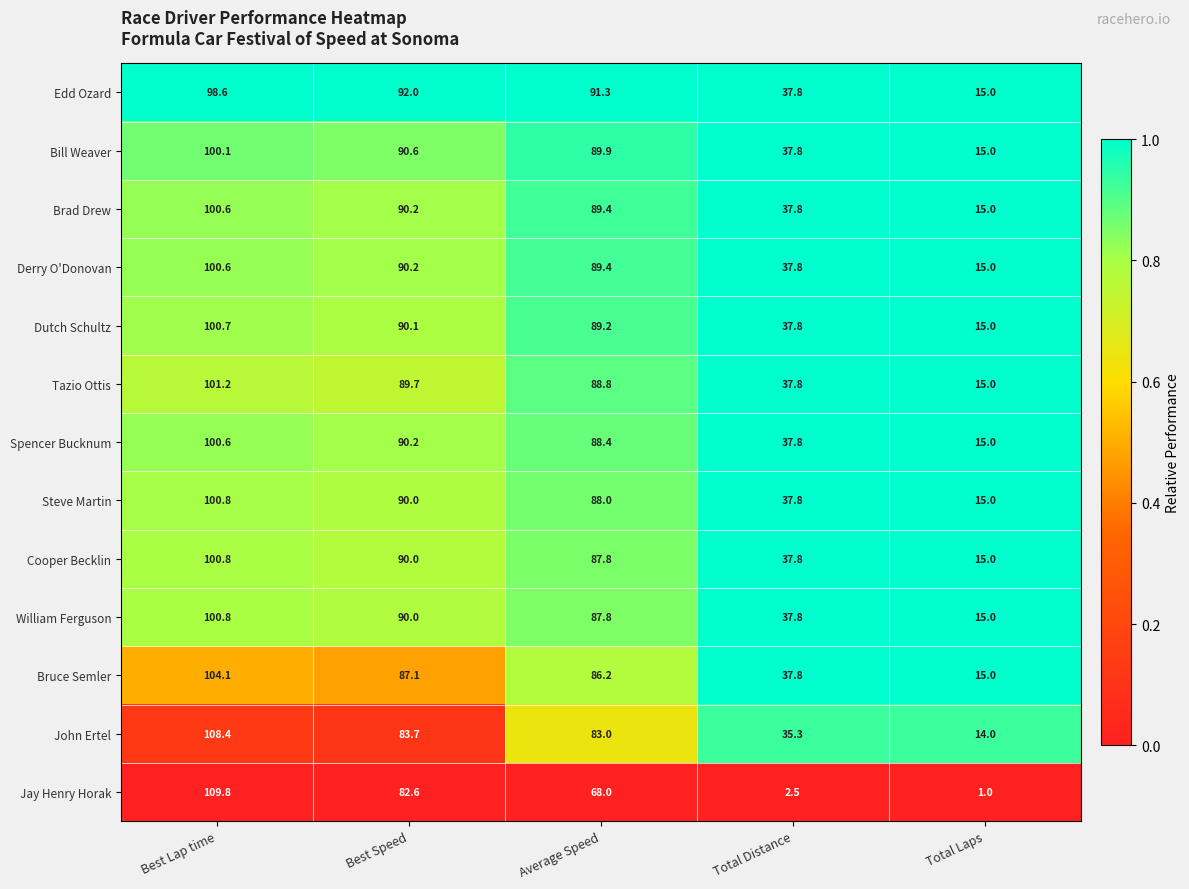

Read the Cooper Becklin value at Total Laps.

15.0